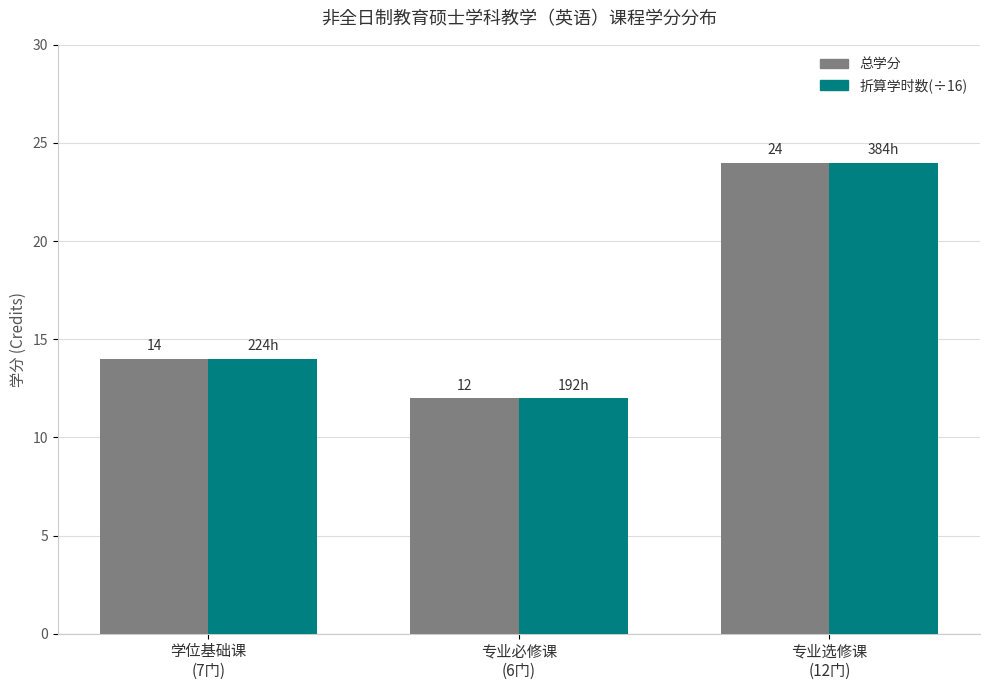

What is the smallest value displayed?

12